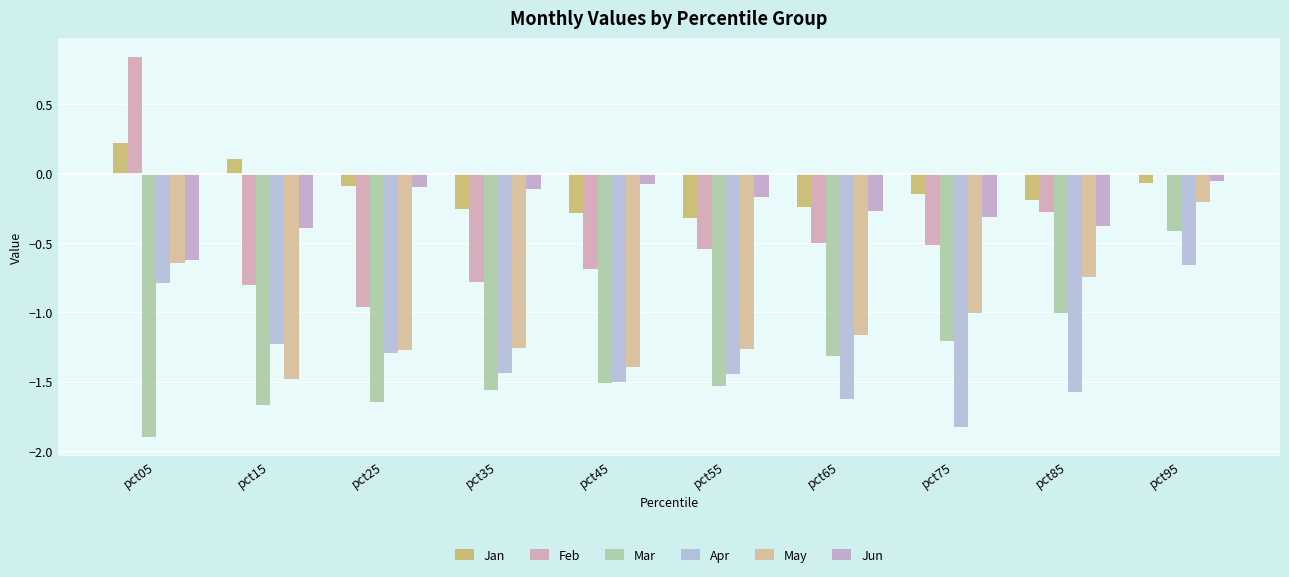

Which series changed the most between pct05 and pct25?

Feb